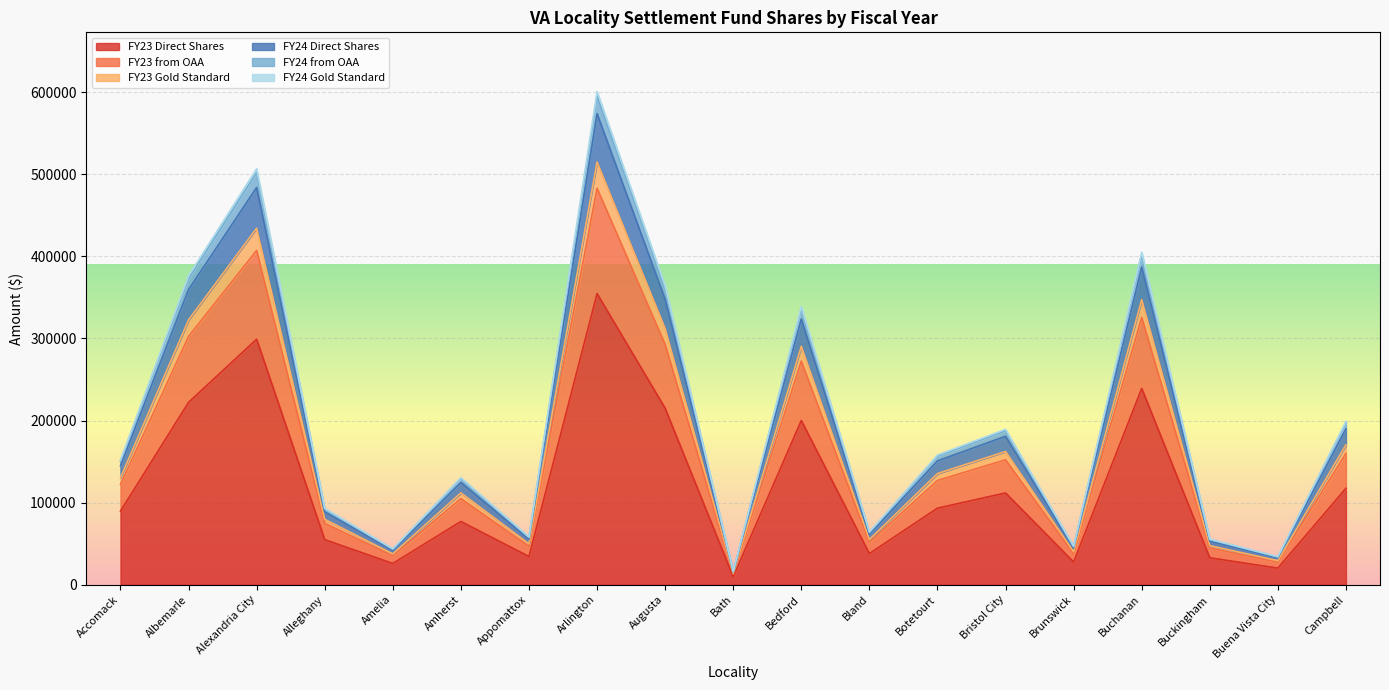

True or false: FY23 from OAA has more than 0 interior local peaks.

True